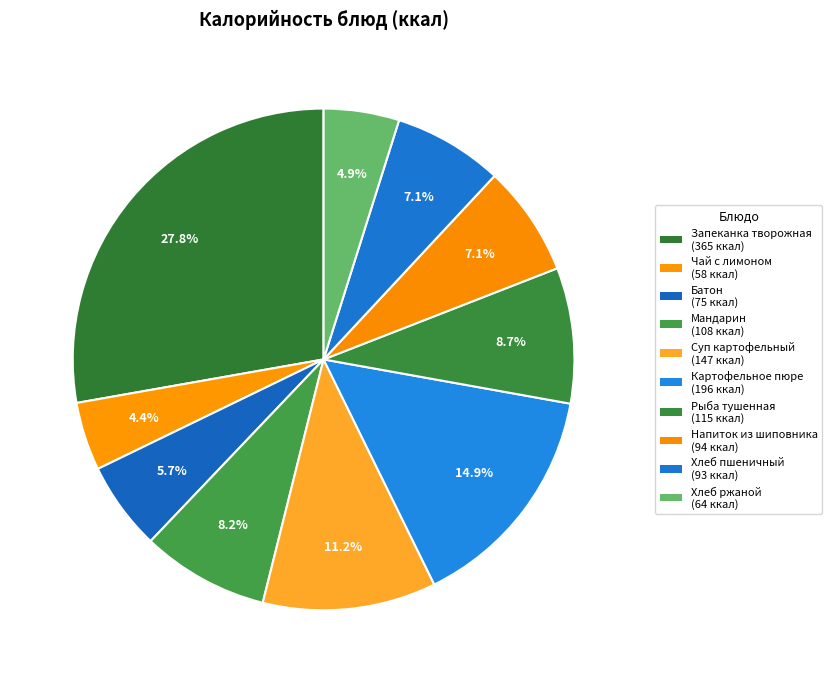

Is it true that Батон is 19% of the pie?

False